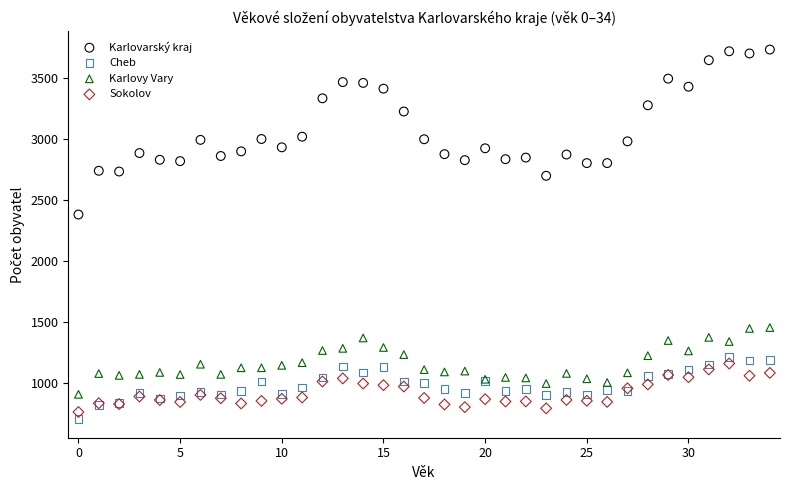

What are all the series names shown in the legend?

Karlovarský kraj, Cheb, Karlovy Vary, Sokolov